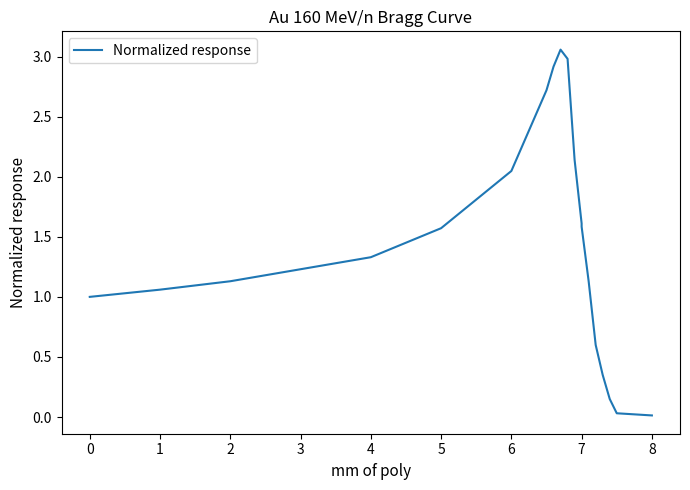

Count the number of data series in this chart.

1